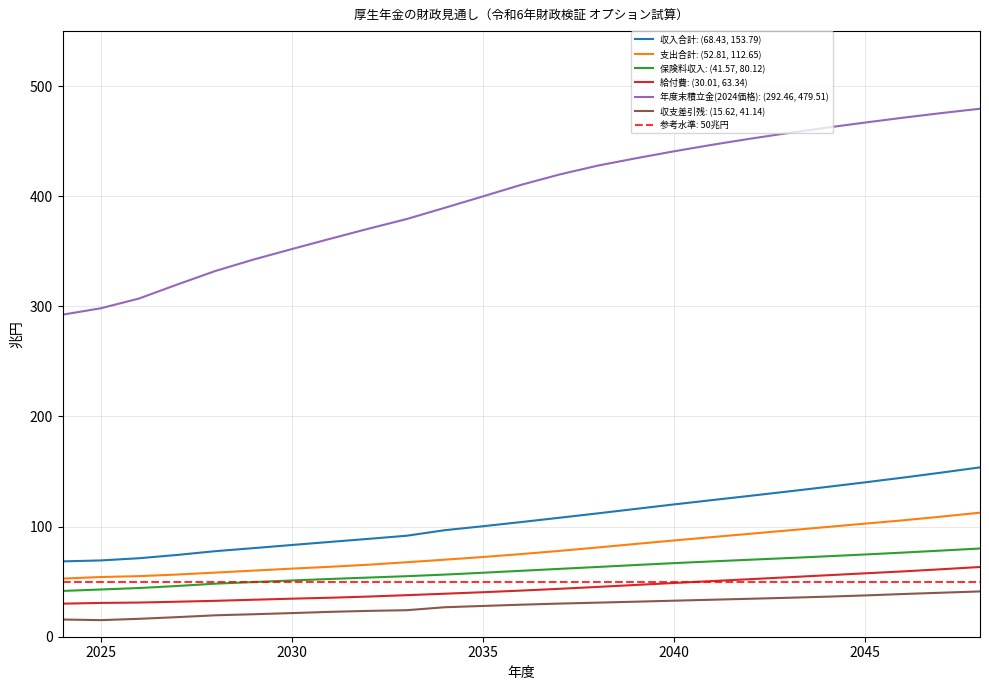

True or false: 年度末積立金(2024価格): (292.46, 479.51) and 収支差引残: (15.62, 41.14) cross at least once.

False